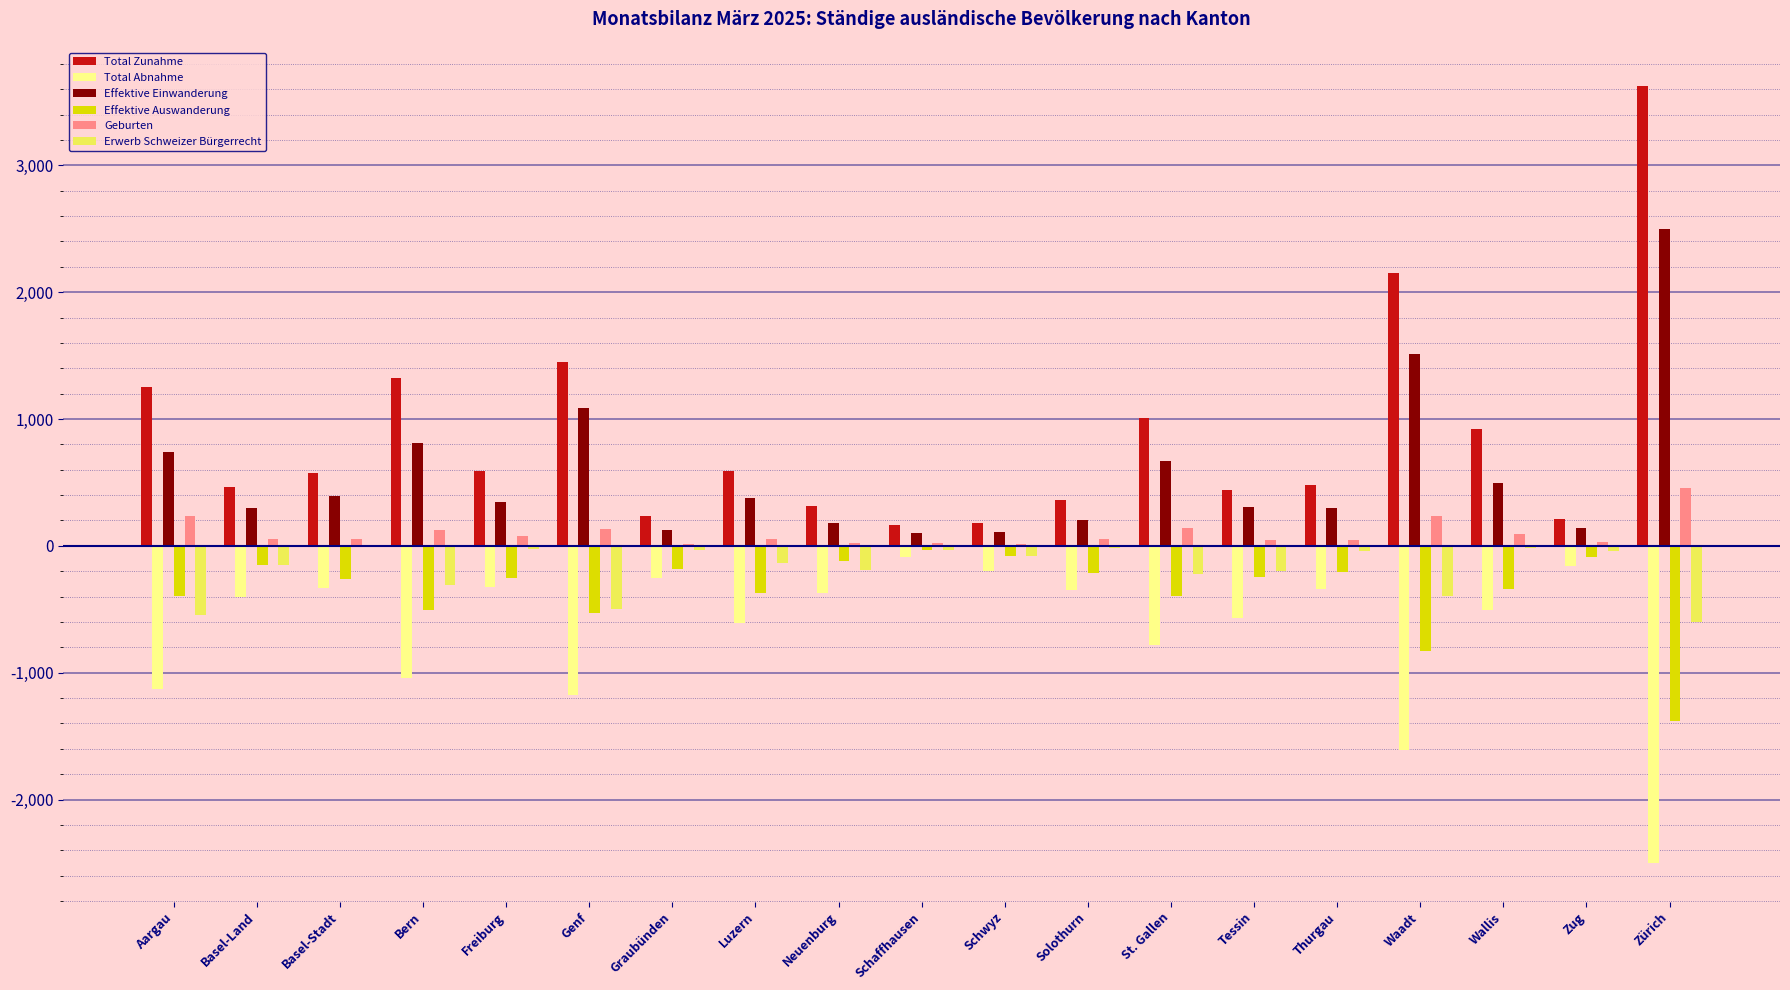

What is the sum of all Effektive Auswanderung values?

-6564